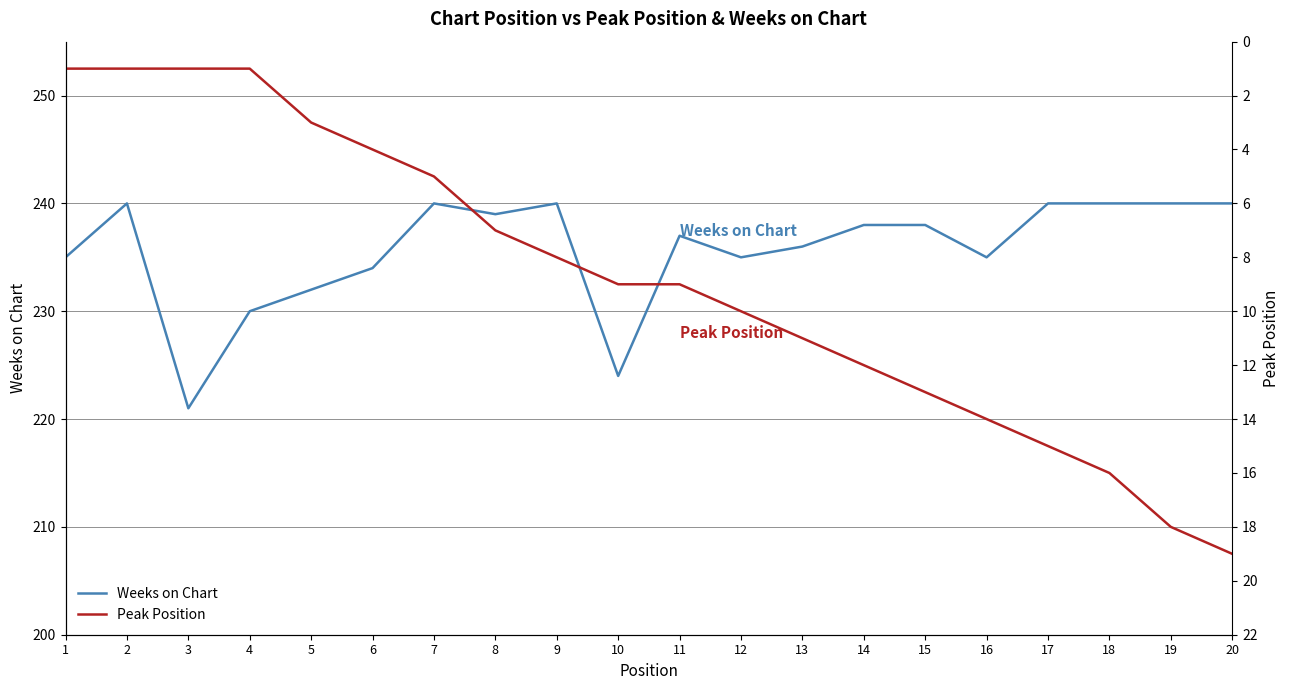

What is the total value across all series at 7?

245